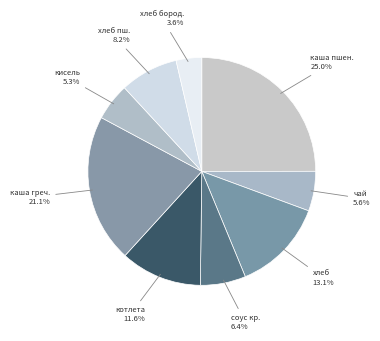

Count the number of slices in the pie.

9